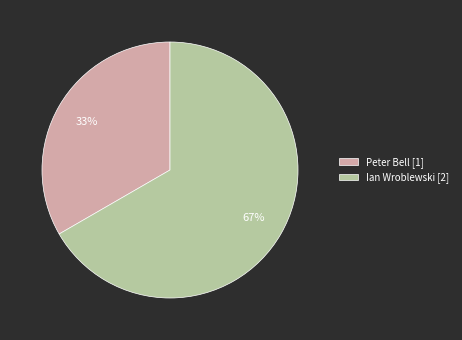

To the nearest percent, what portion does Ian Wroblewski represent?

67%